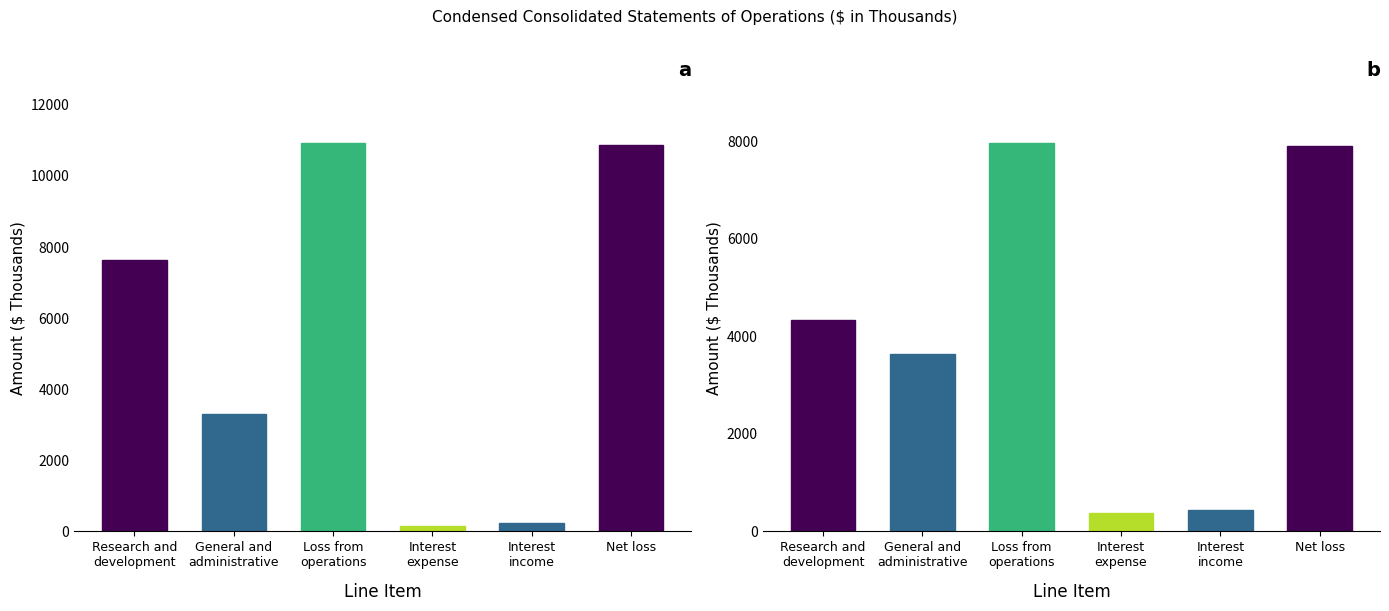

List the labels in order of Mar. 31, 2024 value, largest first.

Loss from
operations, Net loss, Research and
development, General and
administrative, Interest
income, Interest
expense